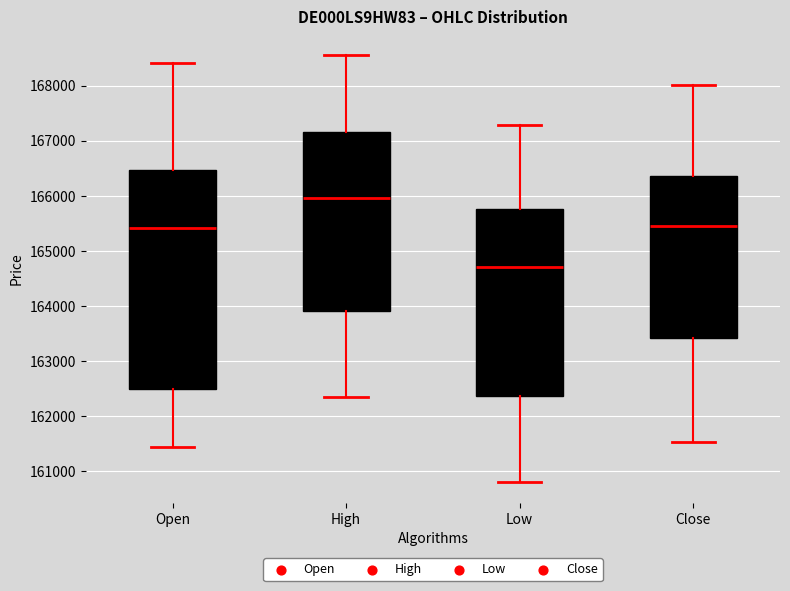

Where is the lower edge of the box for High on the y-axis? The values are not printed on the chart, so give them approximately, as read against the axis.

163900